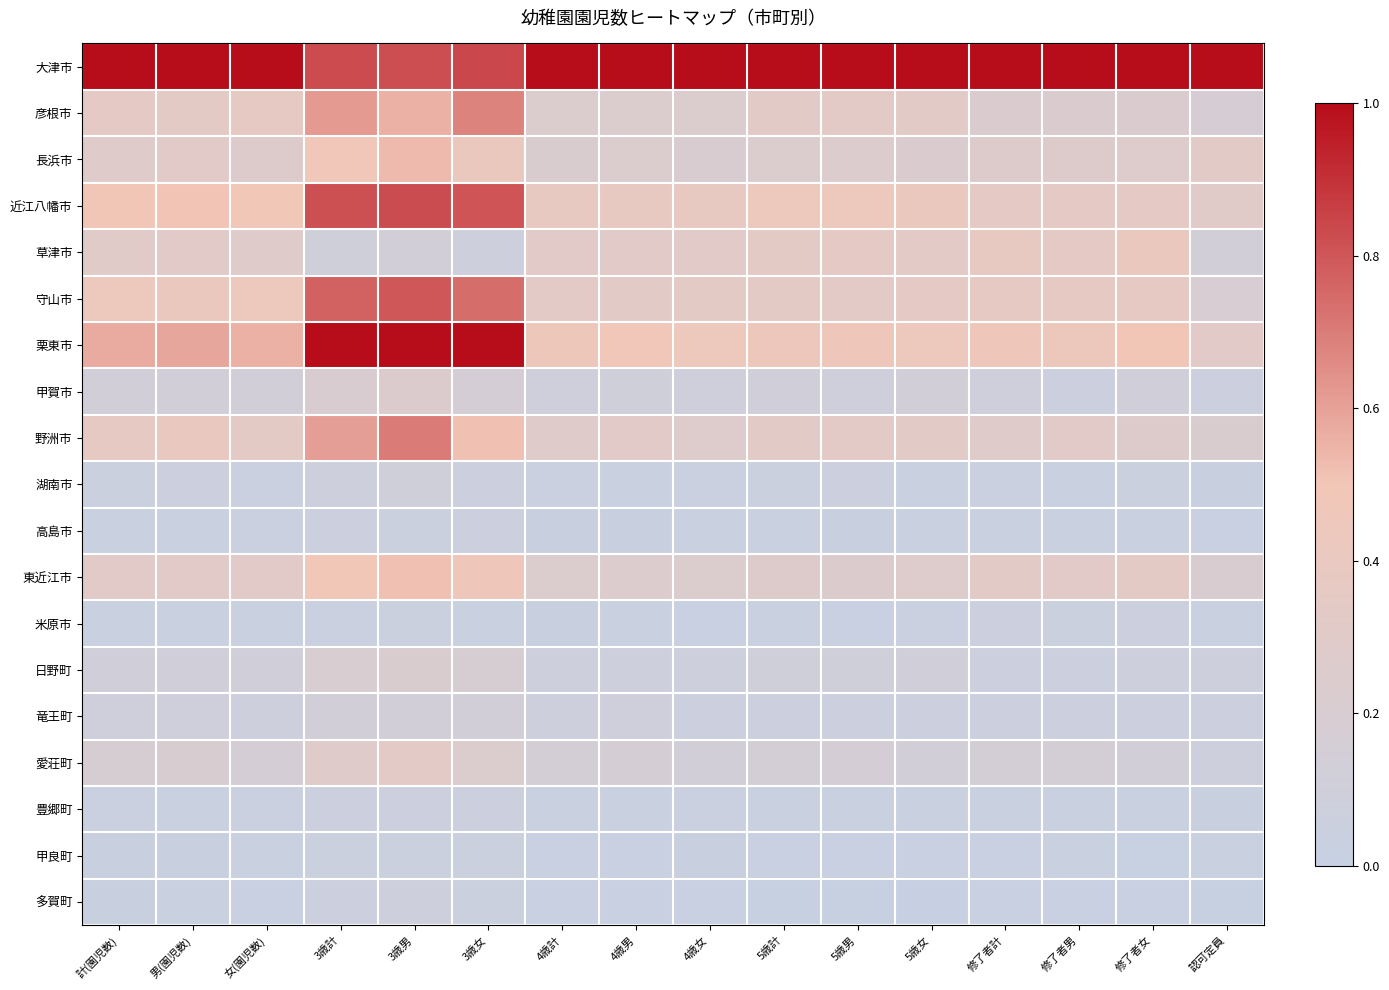

Which category has the highest value across all series?

計(園児数)